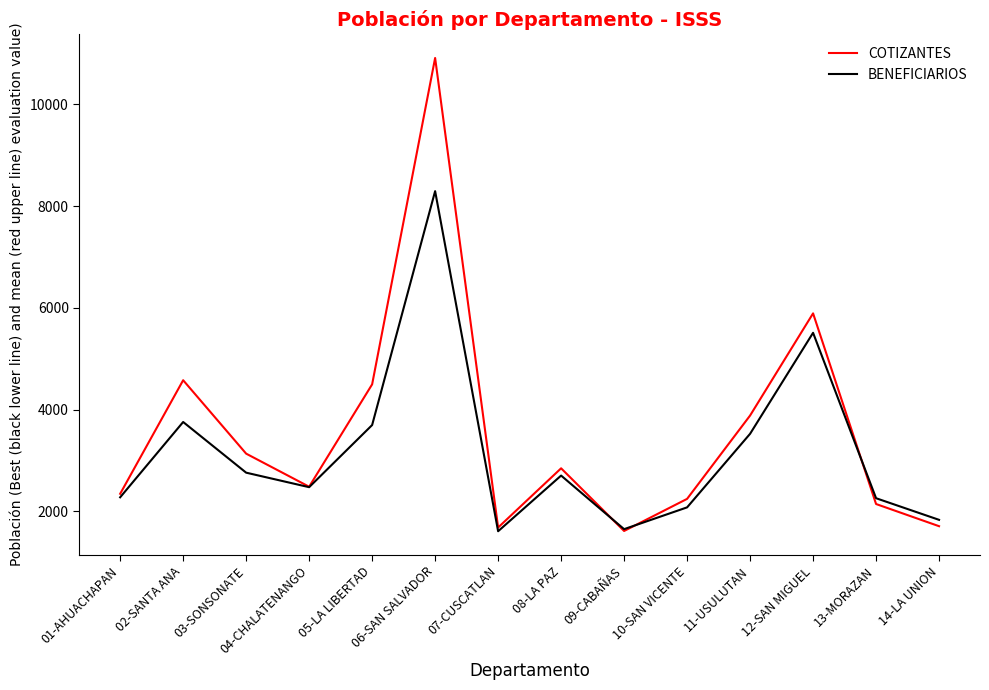

What is the total value across all series at 10-SAN VICENTE?

4327